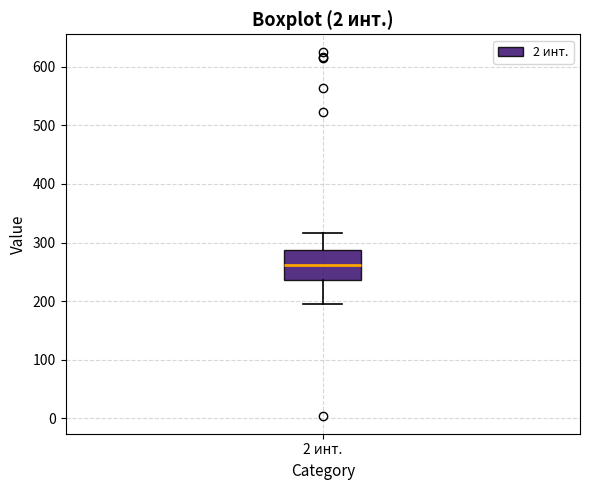

Read this box plot against the y-axis: the position of the median line, the range covered by the box, and the ends of both whiskers. The values are not printed on the chart, so give them approximately, as read against the axis.

median 260, box 240 to 290, whiskers 200 to 320